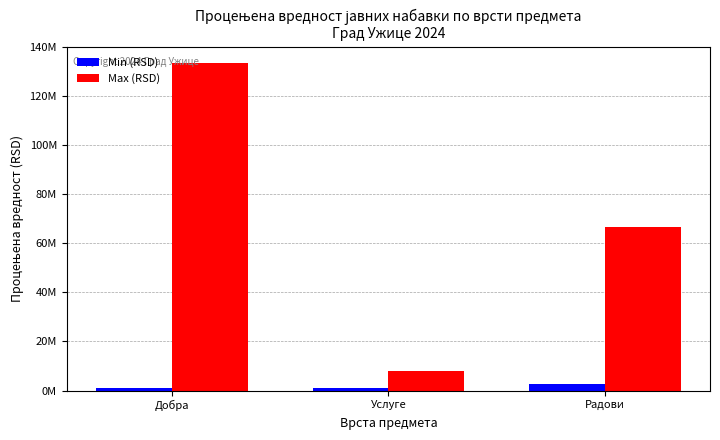

What position from the right is Услуге?

2